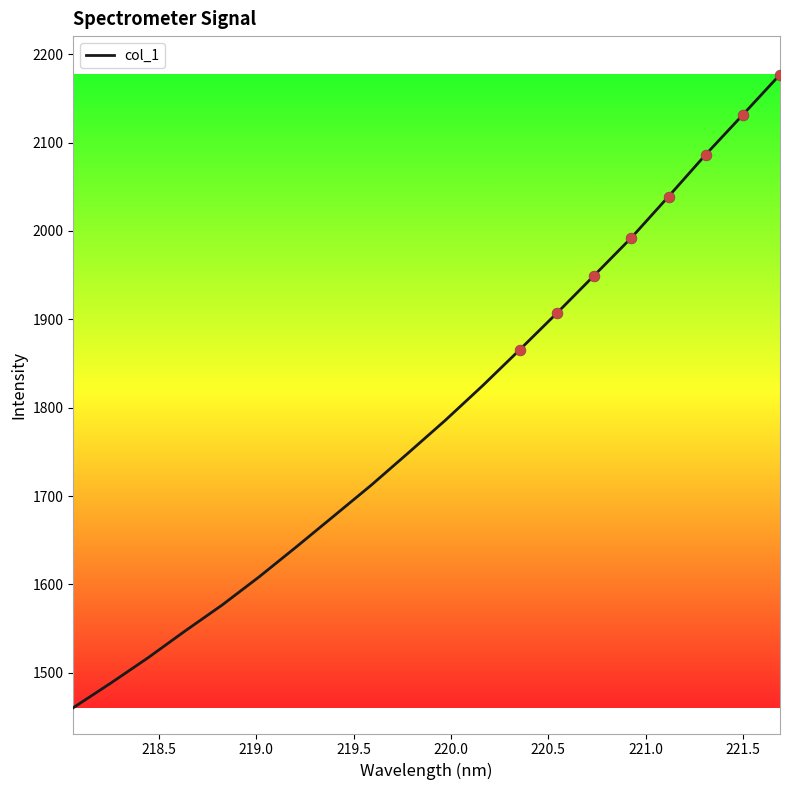

What is the difference between the maximum and minimum values?

716.5